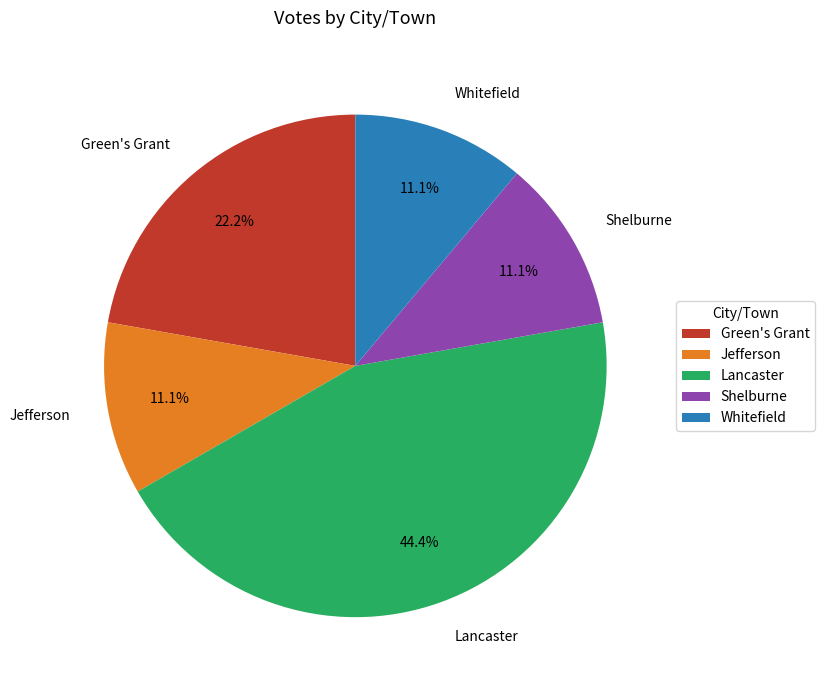

Is there any slice that represents more than half of the pie?

No